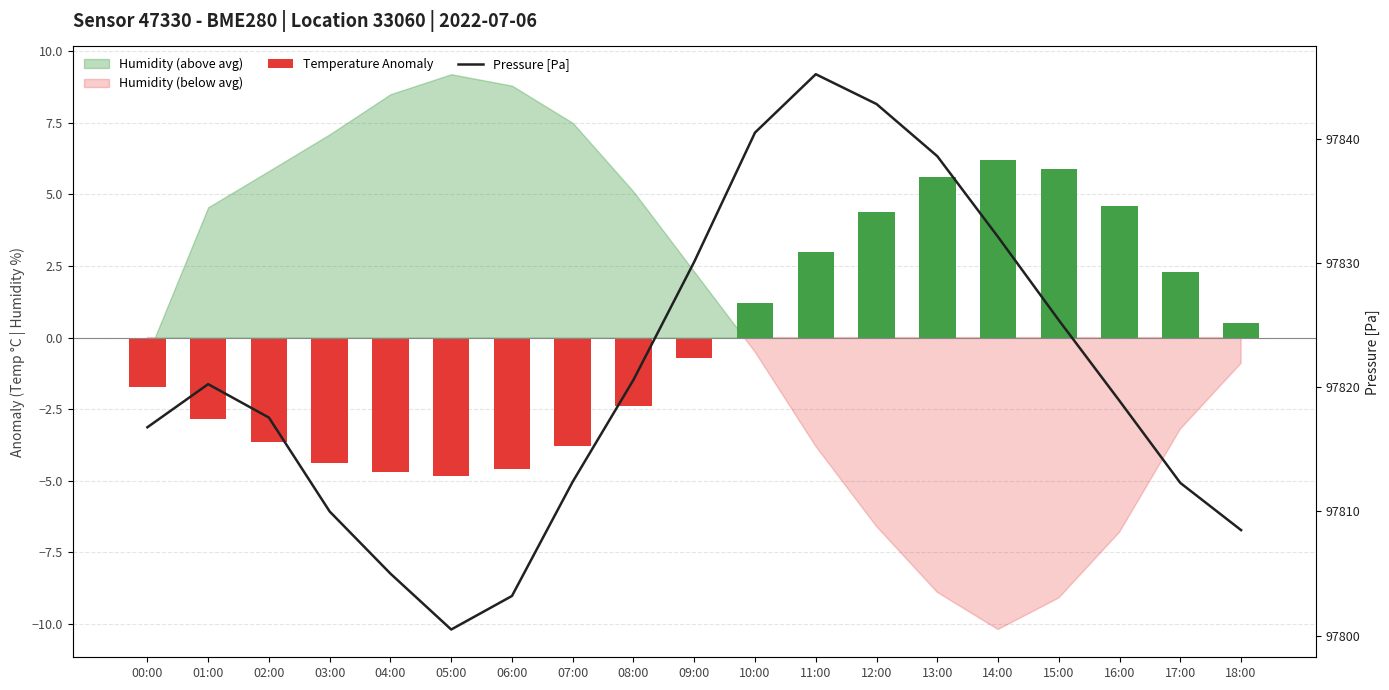

Reading right to left, transcribe all the data shown in this chart.

Temperature Anomaly: 0.5	2.3	4.6	5.9	6.2	5.6	4.4	3.0	1.2	-0.7	-2.4	-3.8	-4.6	-4.8	-4.7	-4.4	-3.7	-2.9	-1.7
Pressure [Pa]: 97808.5	97812.3	97818.9	97825.4	97832.1	97838.6	97842.8	97845.2	97840.5	97830.1	97820.6	97812.4	97803.2	97800.5	97805.0	97810.0	97817.6	97820.2	97816.8